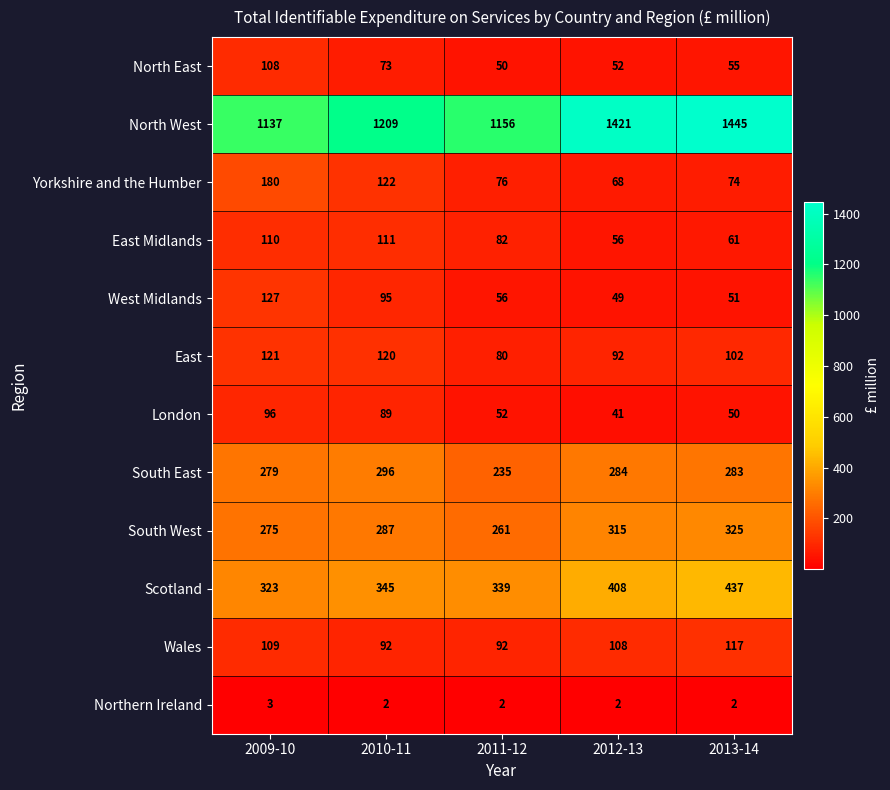

Which series has the largest total across all categories?

North West